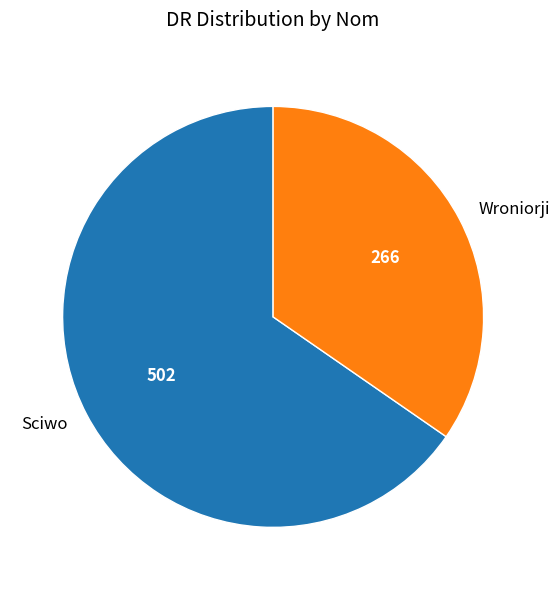

Is there any slice that represents more than half of the pie?

Yes